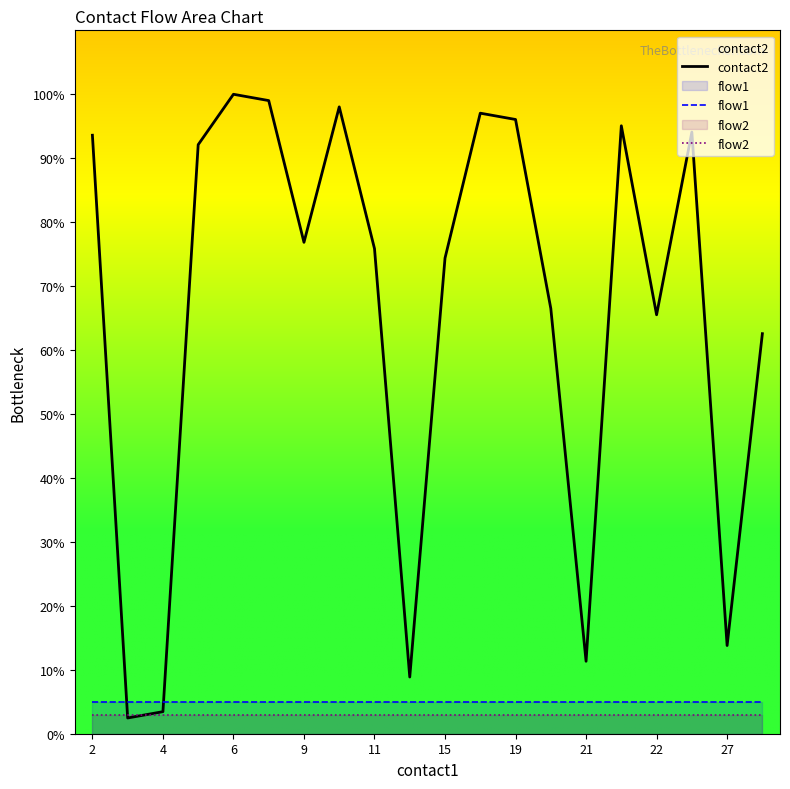

Which category has the highest value across all series?

6